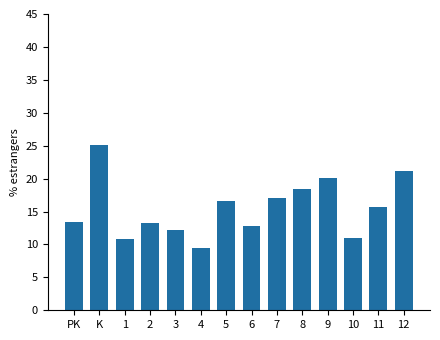

Is it true that the value at 8 is 18.4?

True